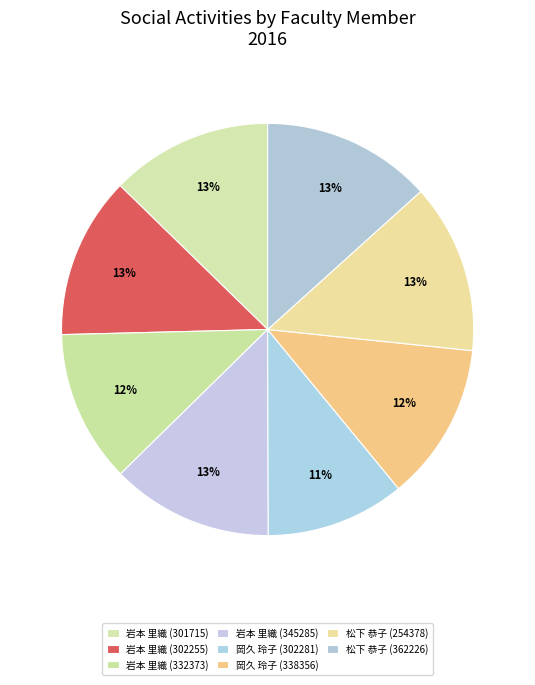

To the nearest percent, what is the average slice percentage?

12%